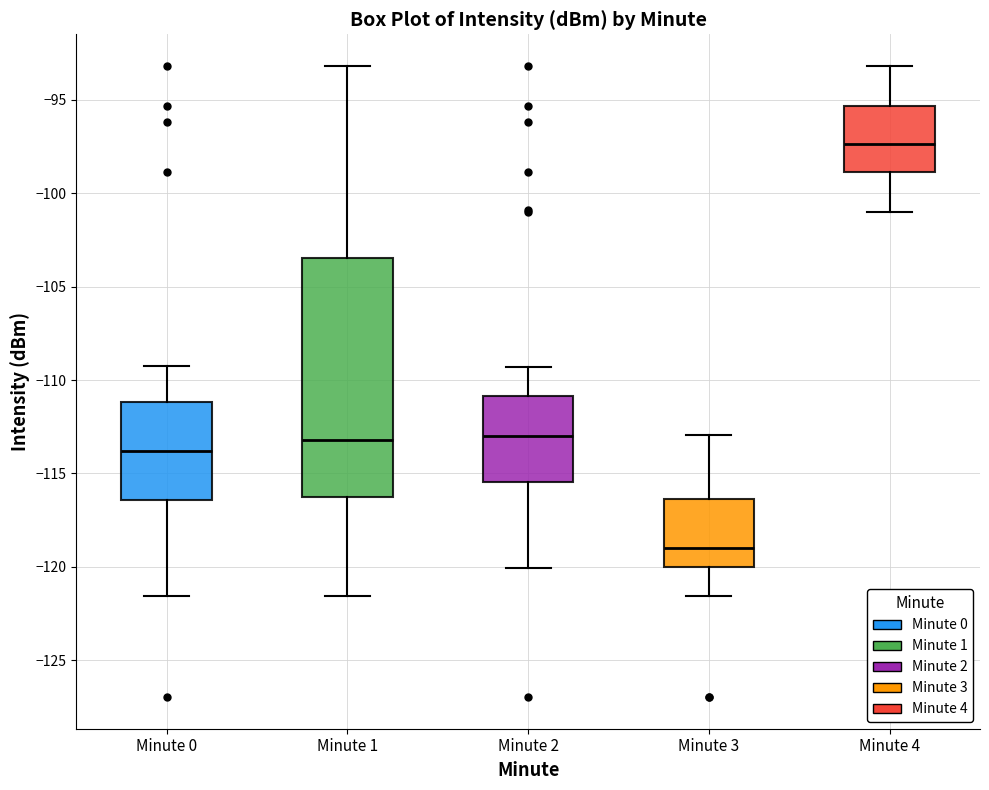

Reading left to right, read every box against the y-axis: the position of its median line, the range the box covers, and the ends of its whiskers. The values are not printed on the chart, so give them approximately, as read against the axis.

Minute 0: median -114.0, box -116.5 to -111.0, whiskers -121.5 to -109.5
Minute 1: median -113.0, box -116.5 to -103.5, whiskers -121.5 to -93.0
Minute 2: median -113.0, box -115.5 to -111.0, whiskers -120.0 to -109.5
Minute 3: median -119.0, box -120.0 to -116.5, whiskers -121.5 to -113.0
Minute 4: median -97.5, box -99.0 to -95.5, whiskers -101.0 to -93.0